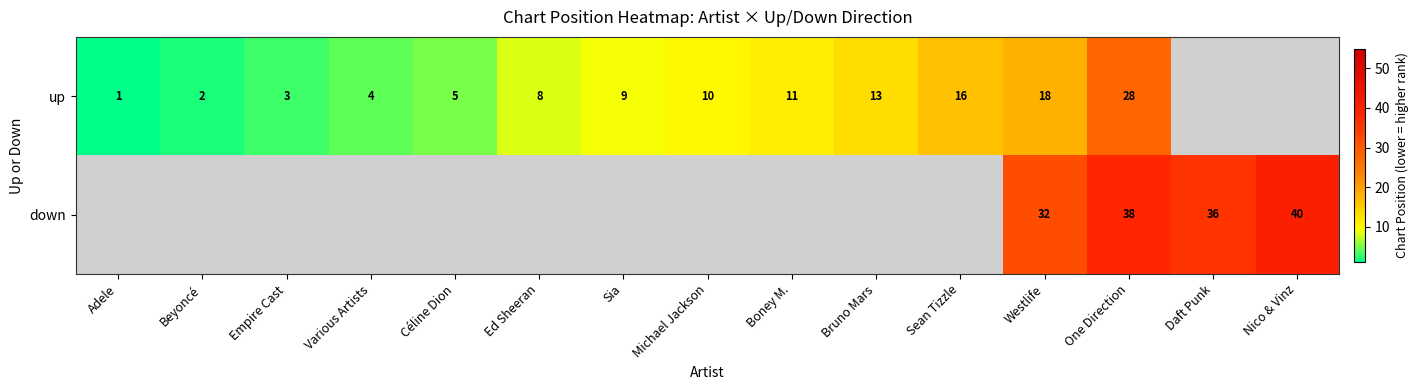

What is the difference between the highest and lowest values at Westlife?

14